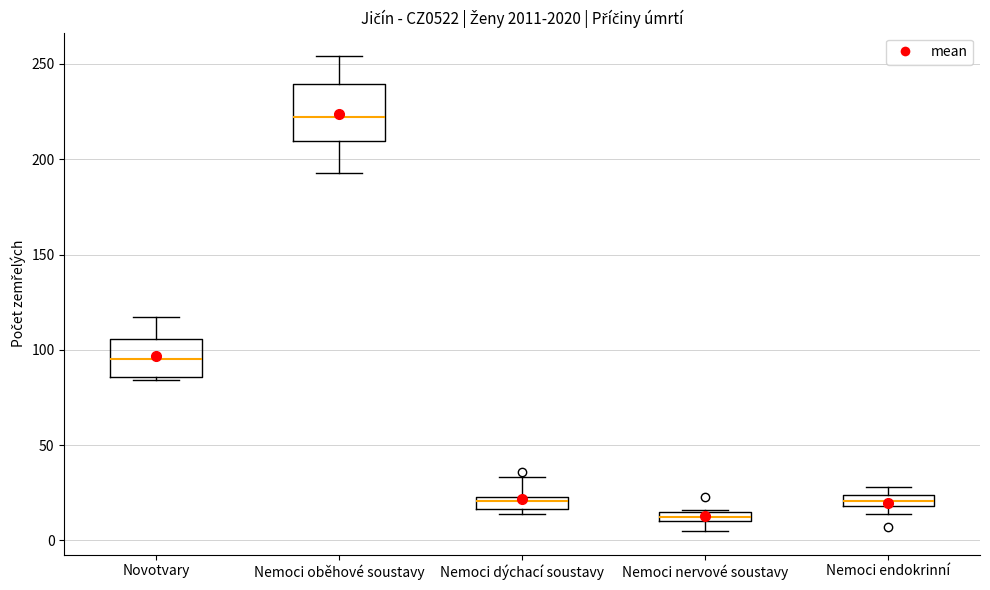

Which box's median line is the highest?

Nemoci oběhové soustavy